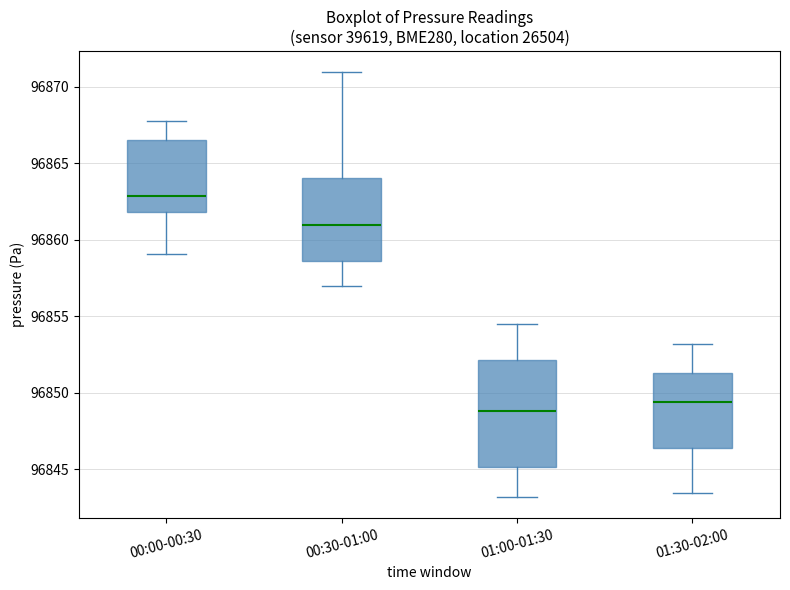

Reading left to right, transcribe this box plot: for each box, give where its median line is, the range the box spans, and where its two whiskers end, as read against the y-axis. The values are not printed on the chart, so give them approximately, as read against the axis.

00:00-00:30: median 96863.0, box 96862.0 to 96866.5, whiskers 96859.0 to 96868.0
00:30-01:00: median 96861.0, box 96858.5 to 96864.0, whiskers 96857.0 to 96871.0
01:00-01:30: median 96849.0, box 96845.0 to 96852.0, whiskers 96843.0 to 96854.5
01:30-02:00: median 96849.5, box 96846.5 to 96851.5, whiskers 96843.5 to 96853.0